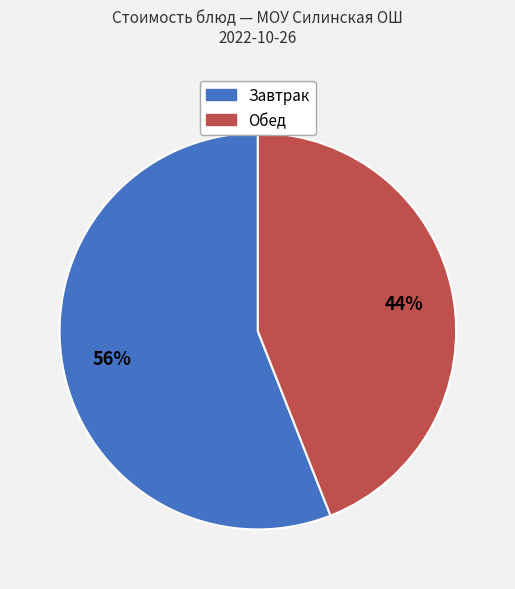

How many segments does this pie chart have?

2